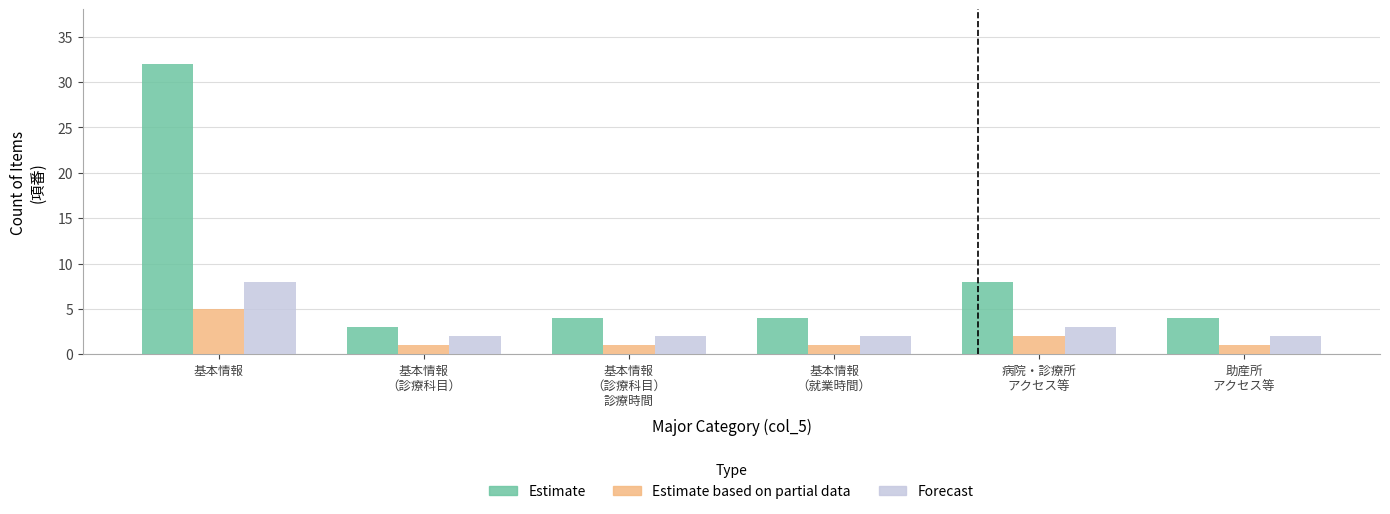

How many Forecast values are between 2 and 3?

5